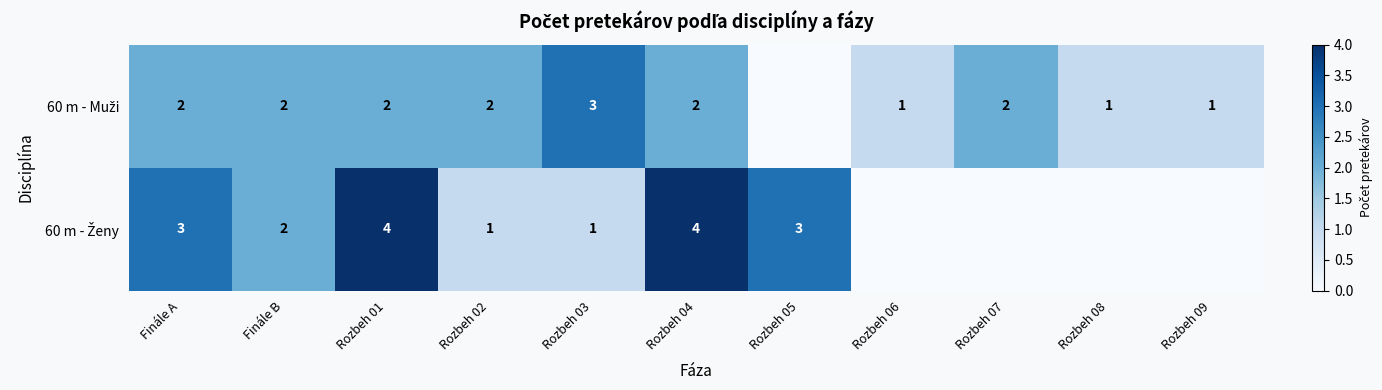

What is the highest value of the 60 m - Ženy series?

4